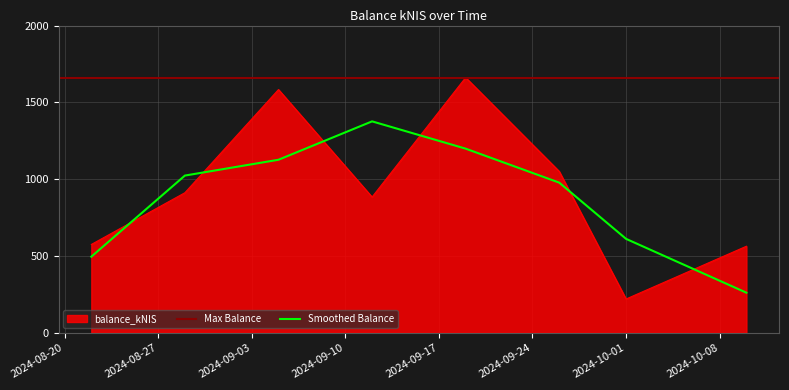

True or false: the data shows 575.4 at 2024-08-22.

True